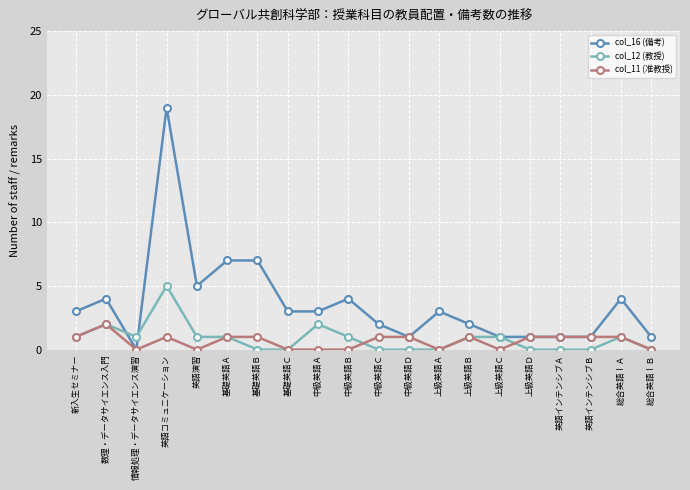

How many distinct data groups are displayed?

3